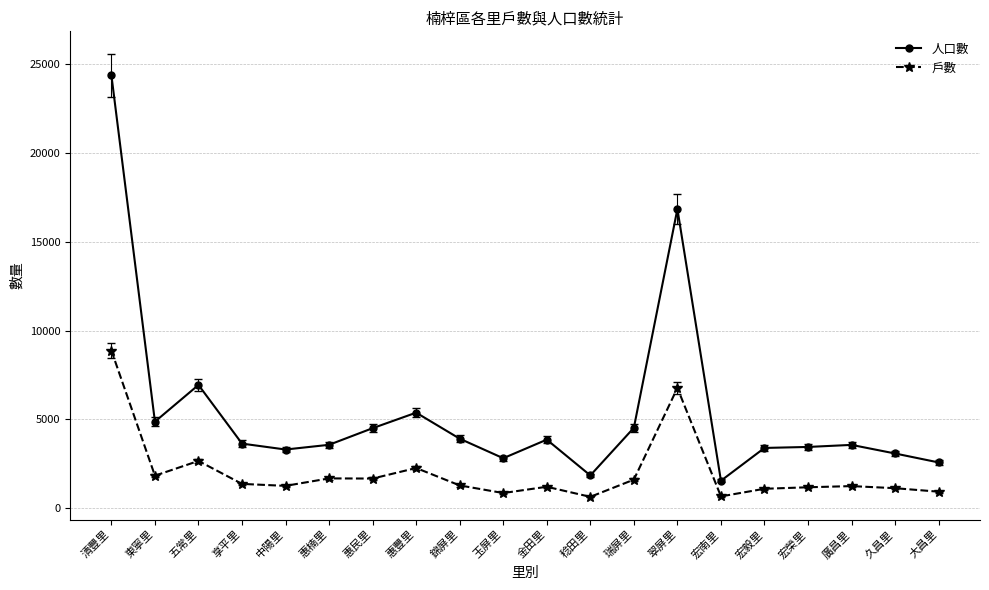

Between 中陽里 and 宏南里, which series saw the biggest shift?

人口數